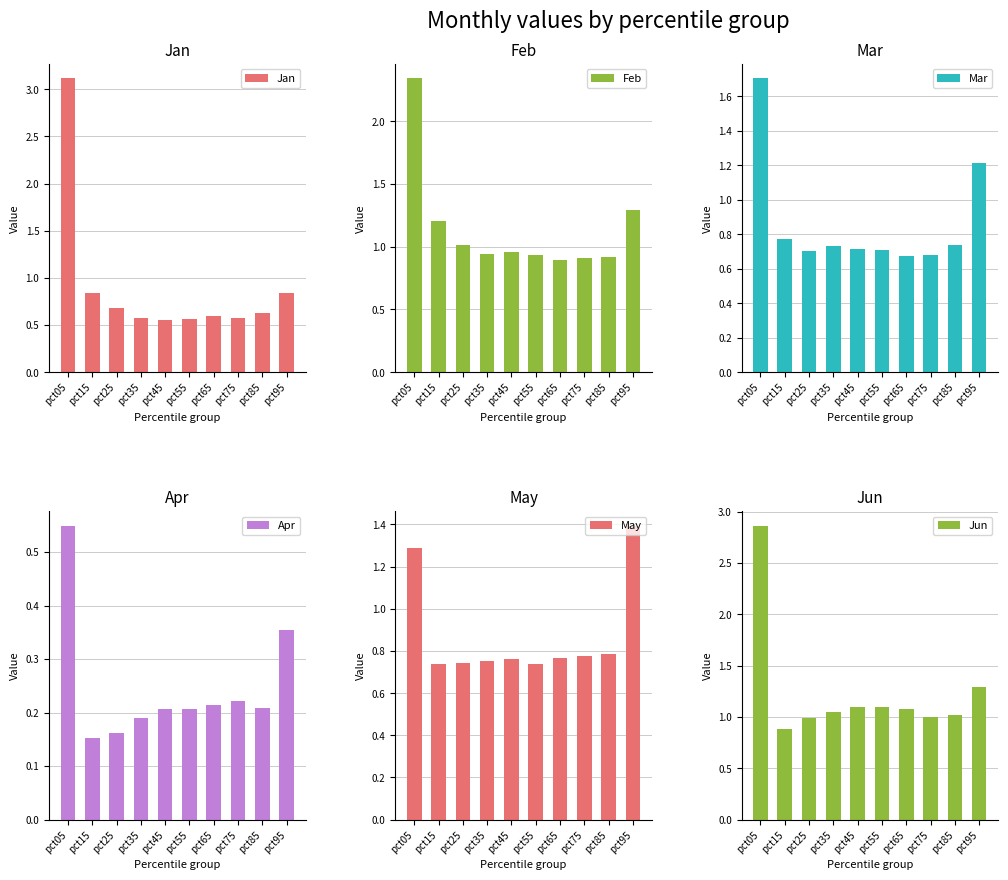

Are the bars grouped side by side (vs. stacked)?

Yes